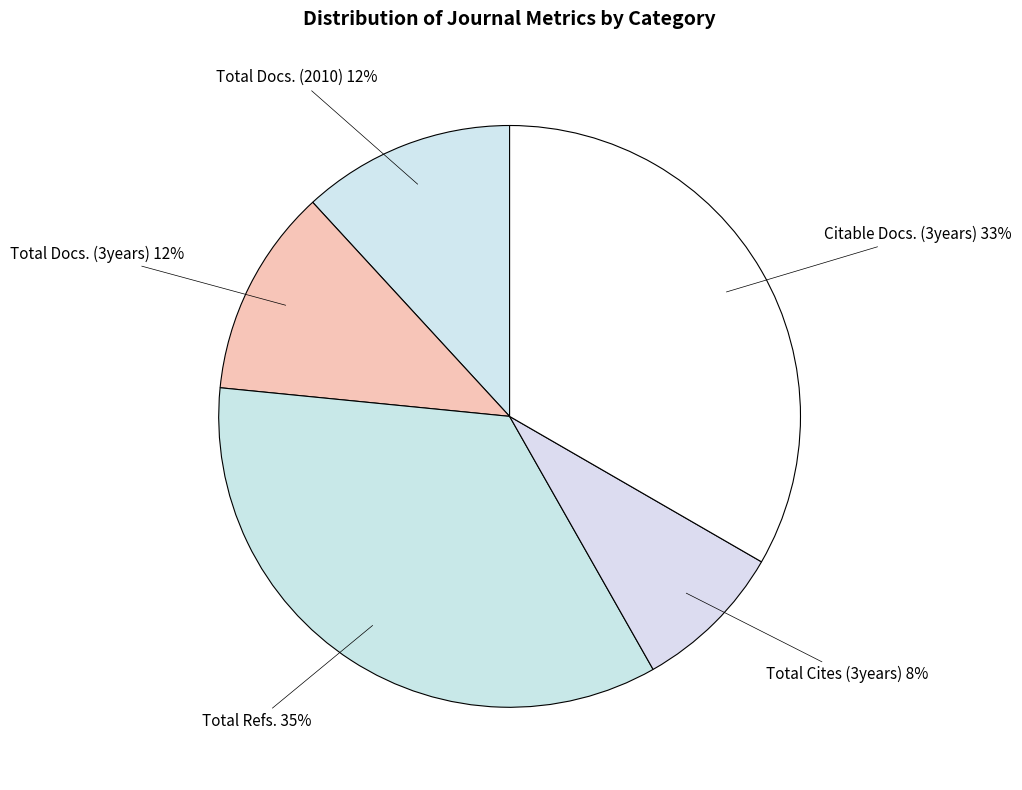

Which slice is the smallest?

Total Cites (3years)